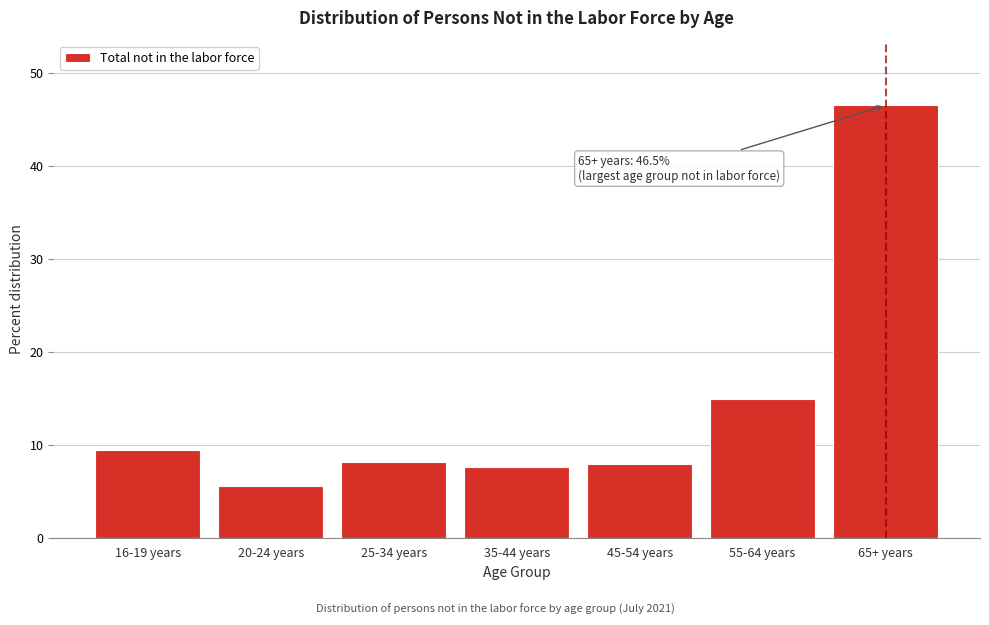

At which label is the value closest to 26?

55-64 years